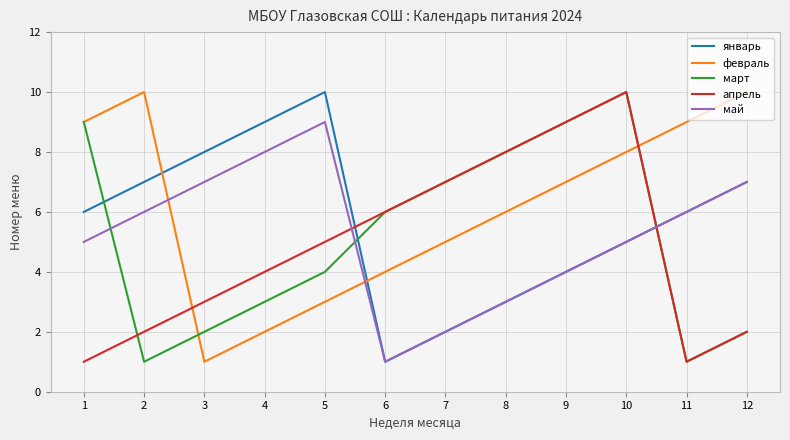

The value of март at 11 is 1. True or false?

True